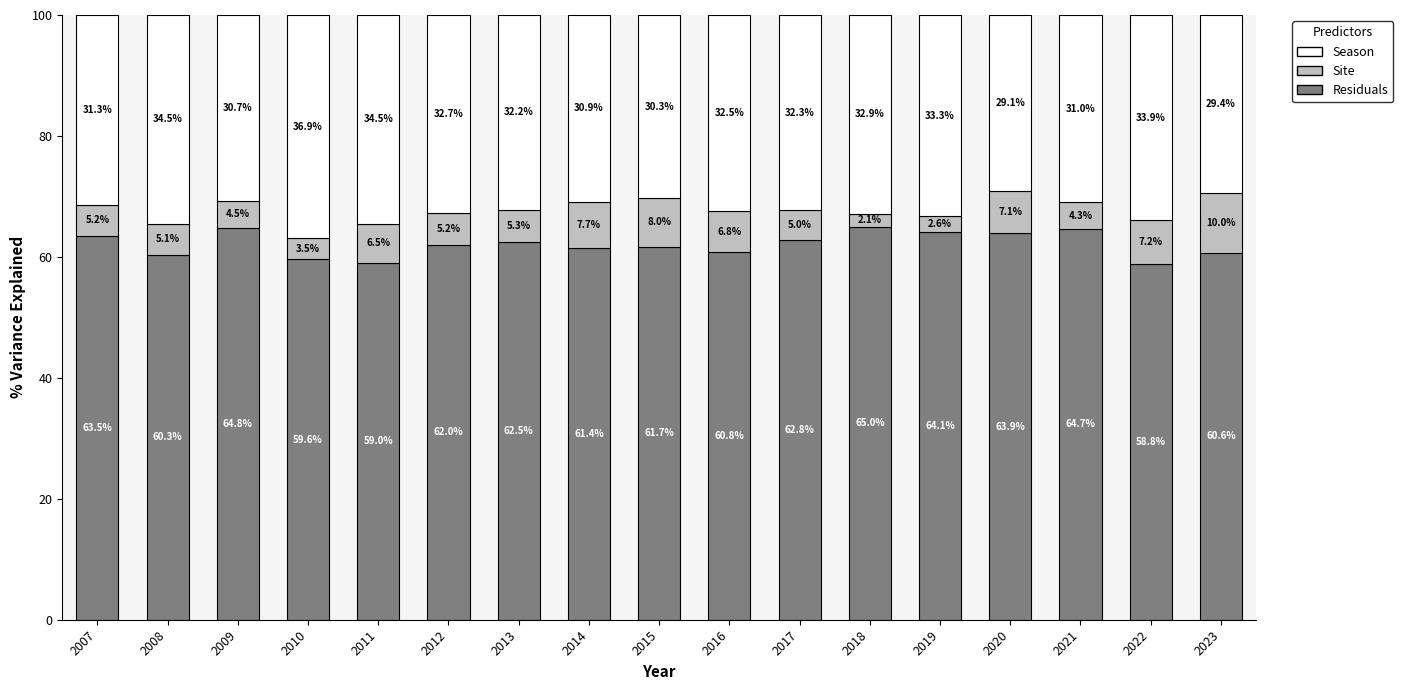

How many values in the Residuals series are below 62?

8